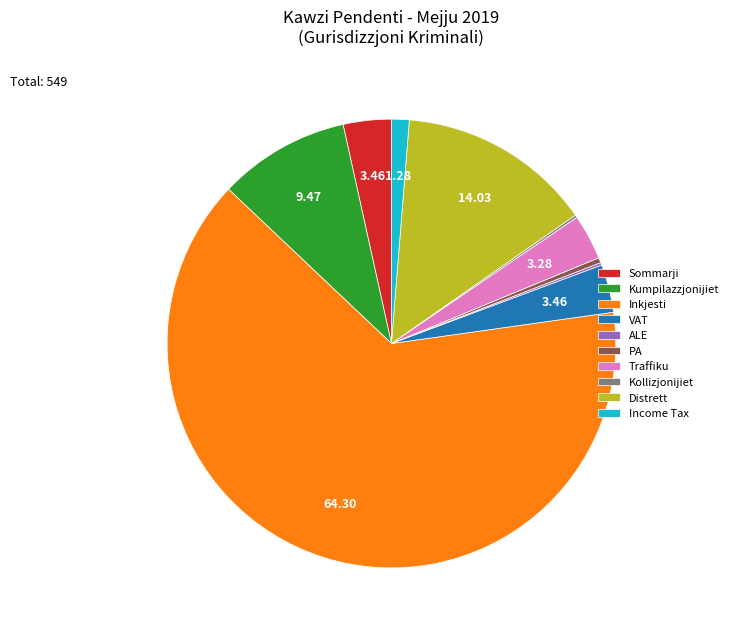

Which slice is the largest?

Inkjesti